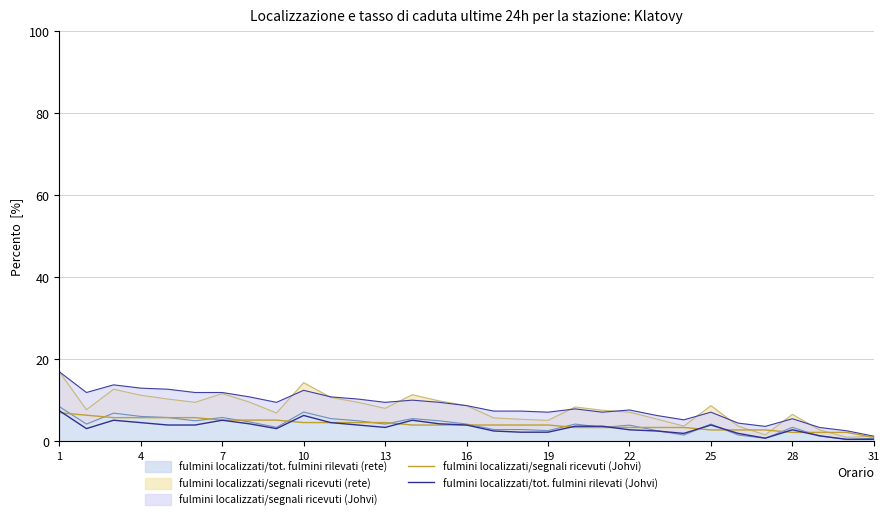

The value of fulmini localizzati/segnali ricevuti (Johvi) at 28 is 2.2. True or false?

True